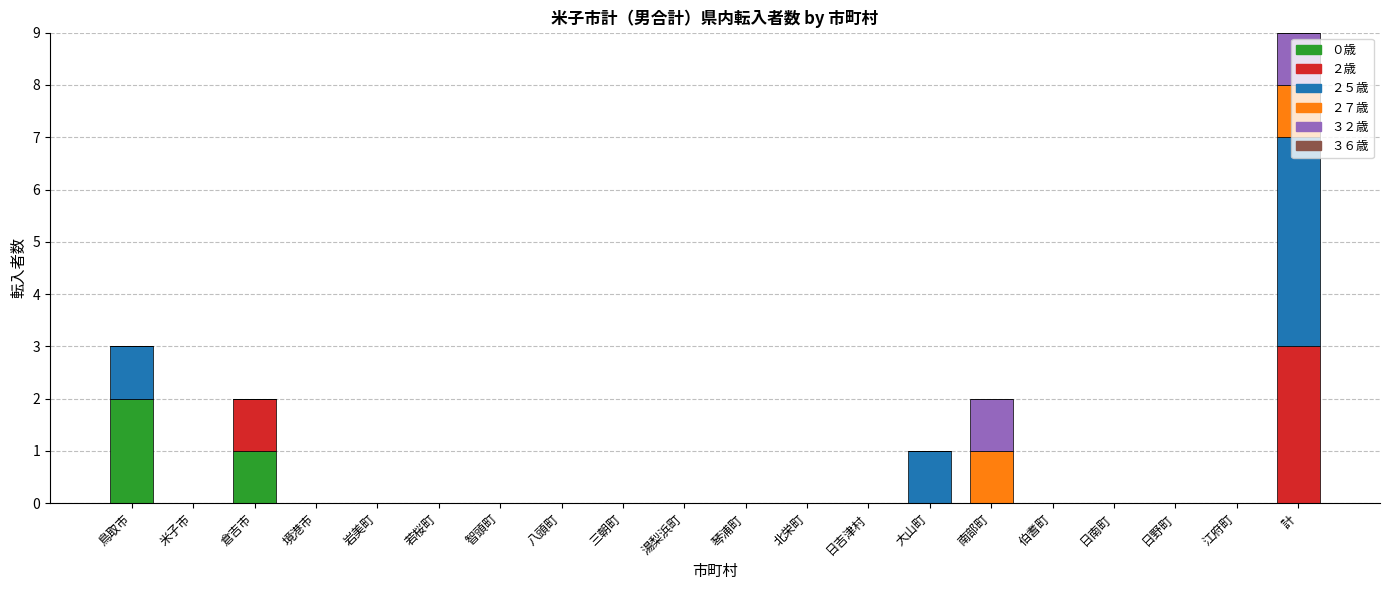

At which category is the sum across all series the highest?

計